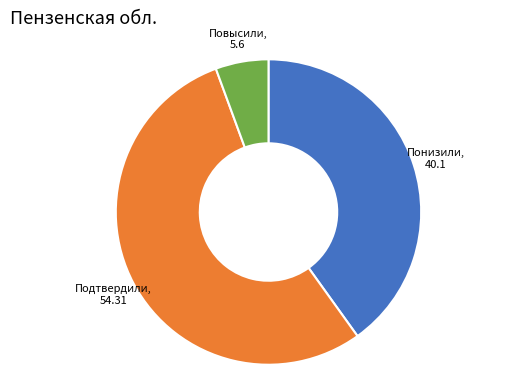

Count the number of slices in the pie.

3